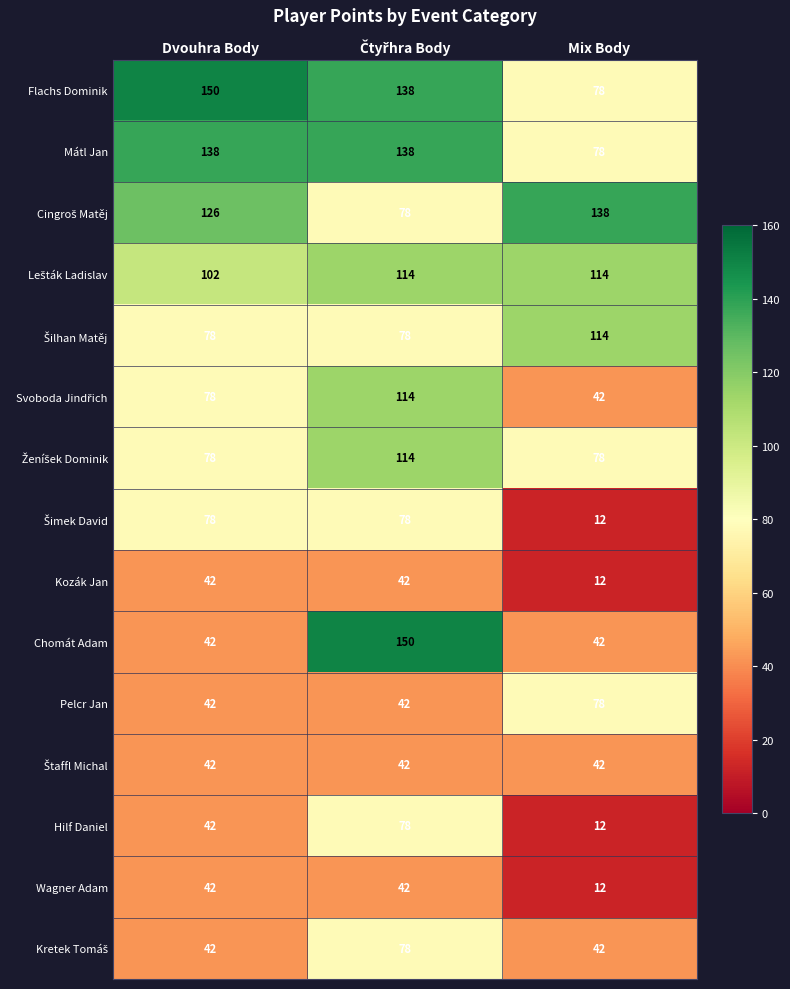

The value of Pelcr Jan at Dvouhra Body is 14. True or false?

False